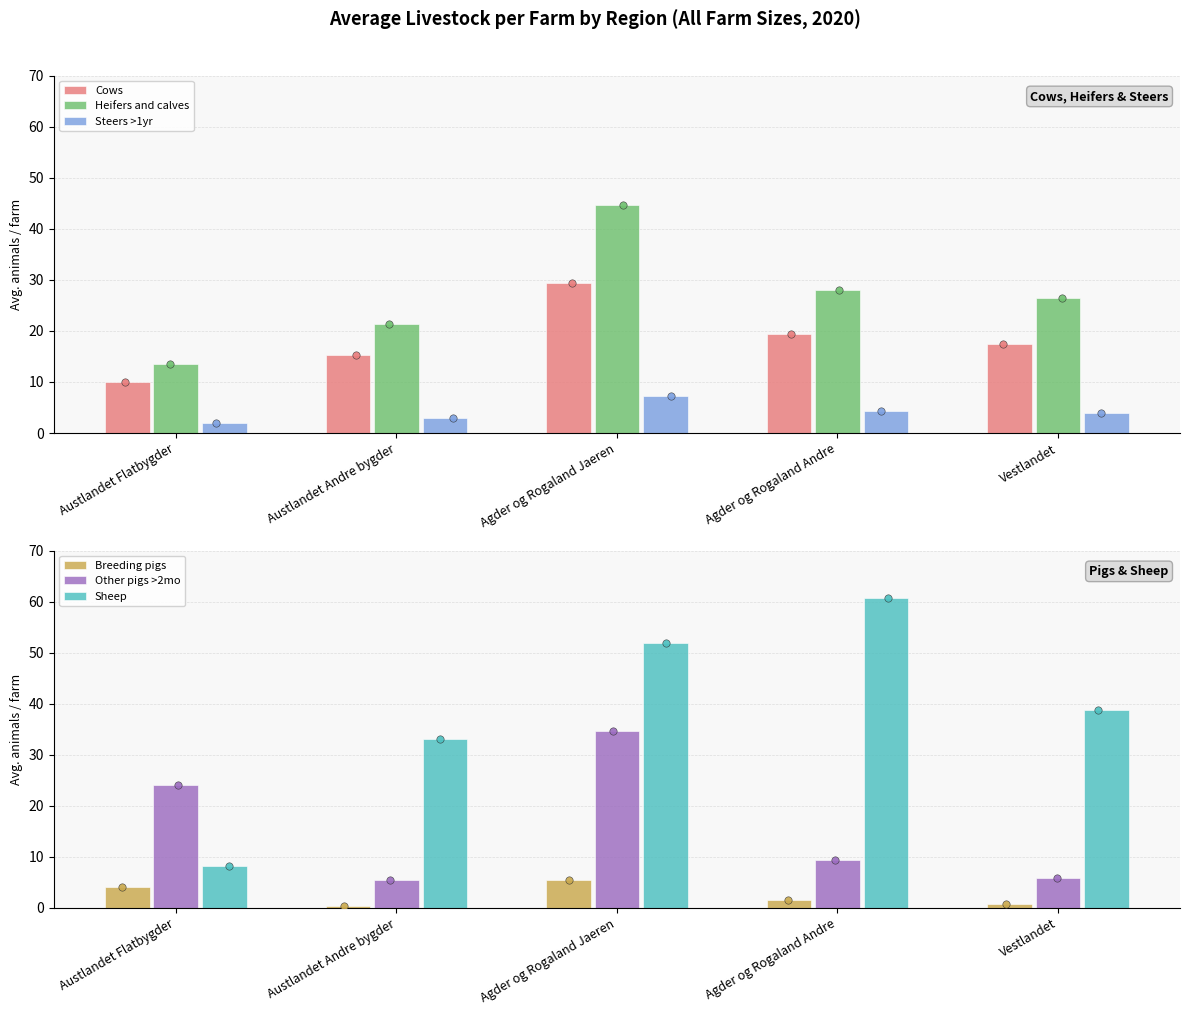

Which series has the widest spread of Y values?

Sheep